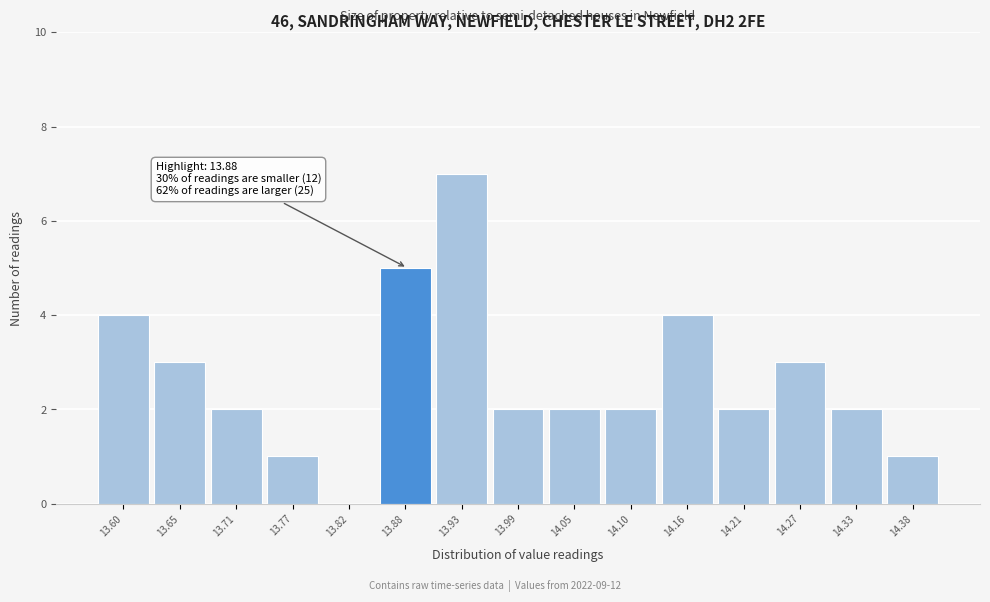

Reading left to right, list all the values displayed in this chart.

13.60=4	13.65=3	13.71=2	13.77=1	13.82=0	13.88=5	13.93=7	13.99=2	14.05=2	14.10=2	14.16=4	14.21=2	14.27=3	14.33=2	14.38=1